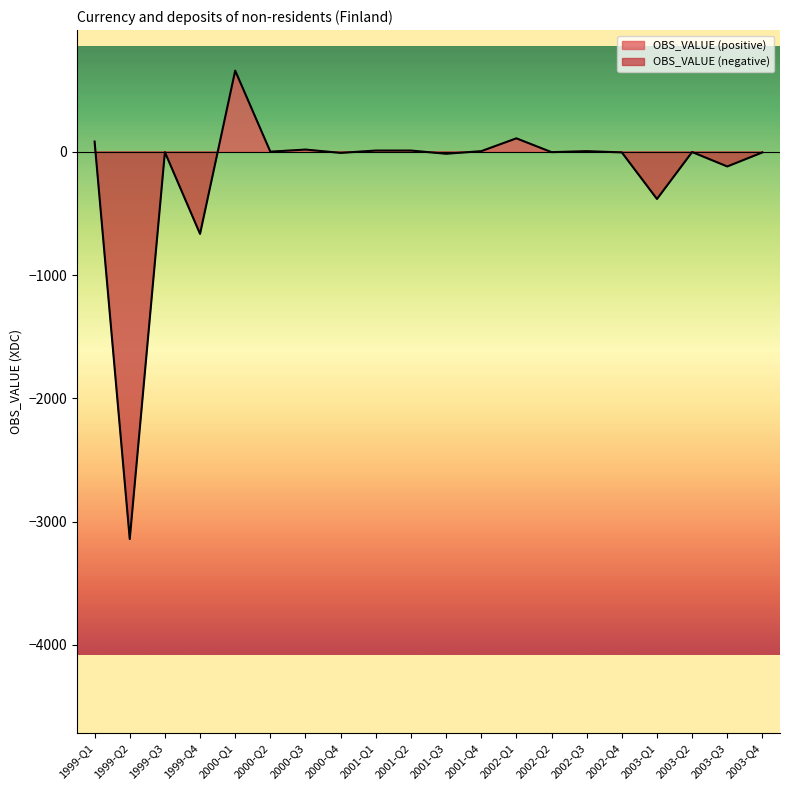

What is the sum of all values?

-3453